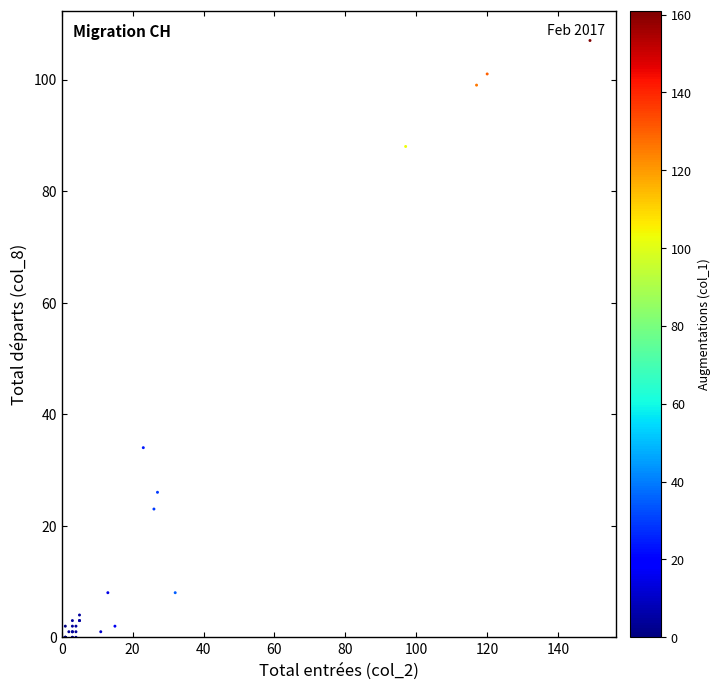

What Y value in the scatter plot is closest to 53?

34